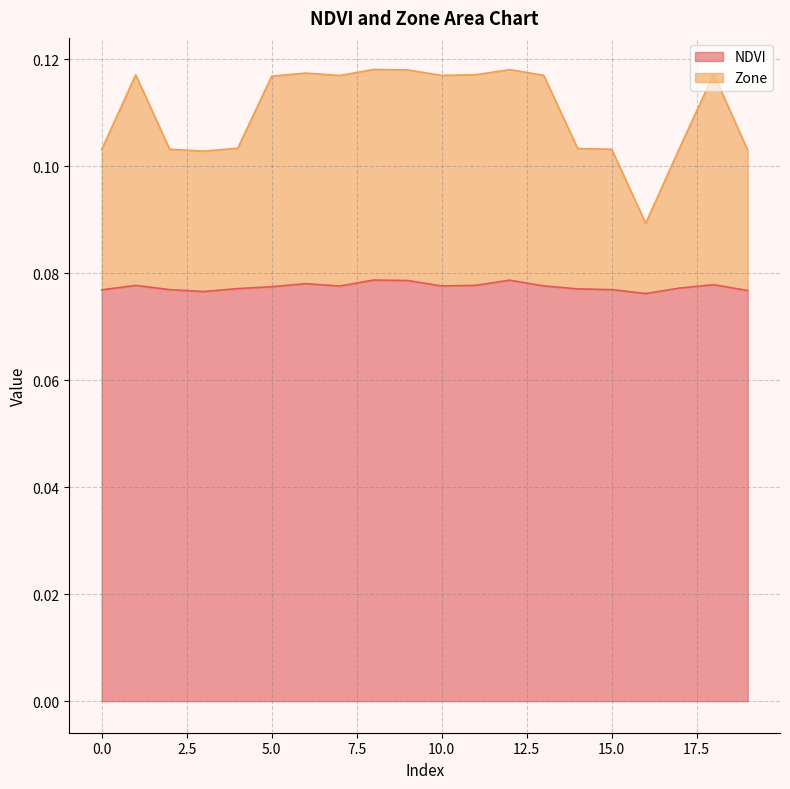

True or false: NDVI and Zone cross at least once.

False